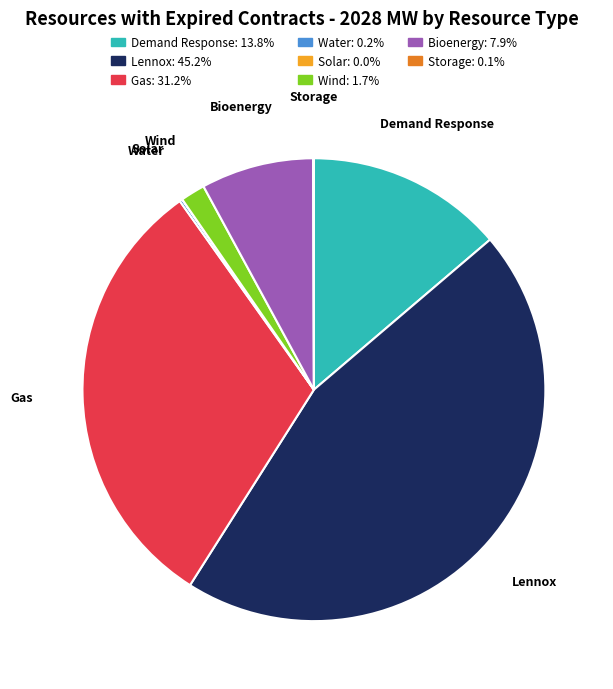

Which has a higher value, Demand Response or Bioenergy?

Demand Response